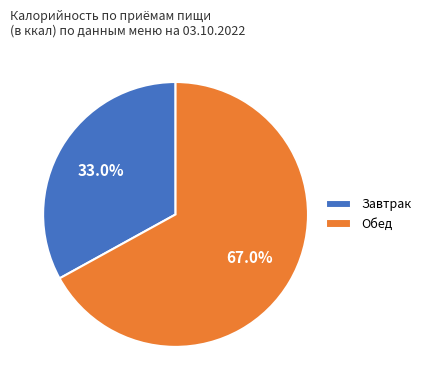

Which slice is the smallest?

Завтрак